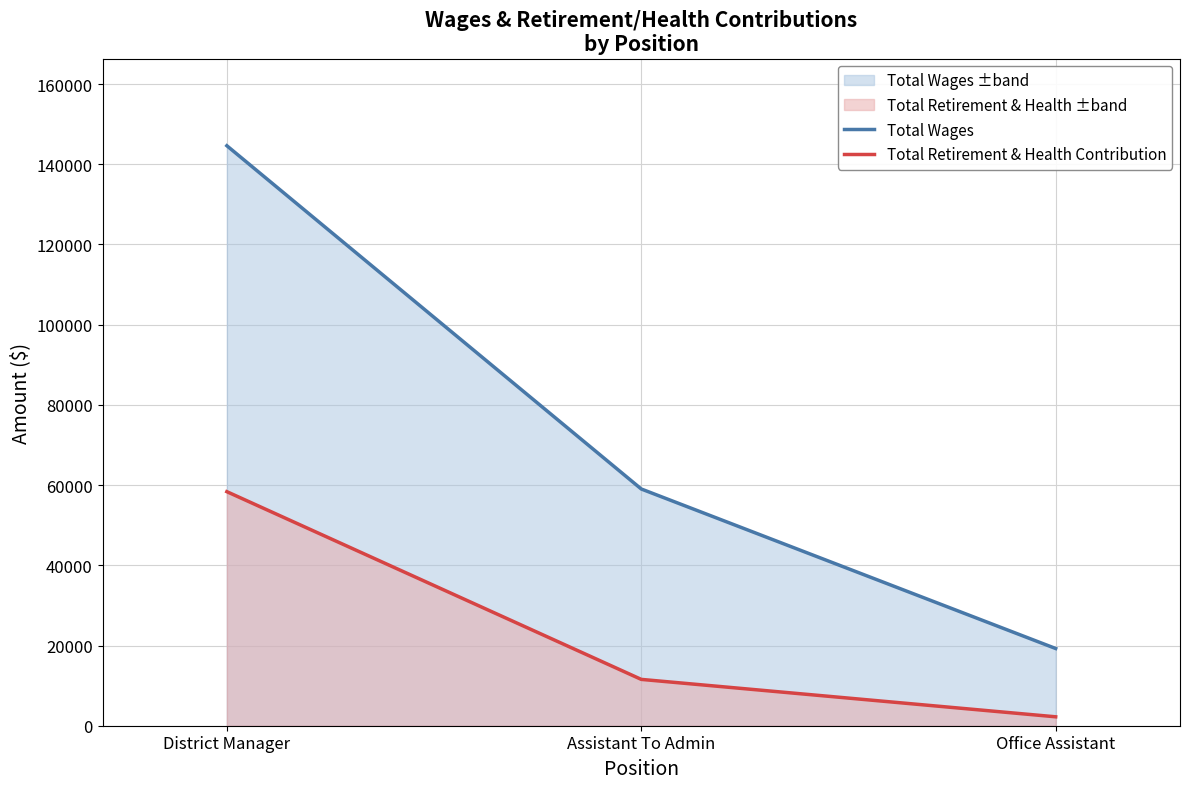

Which series has the largest range (max minus min)?

Total Wages